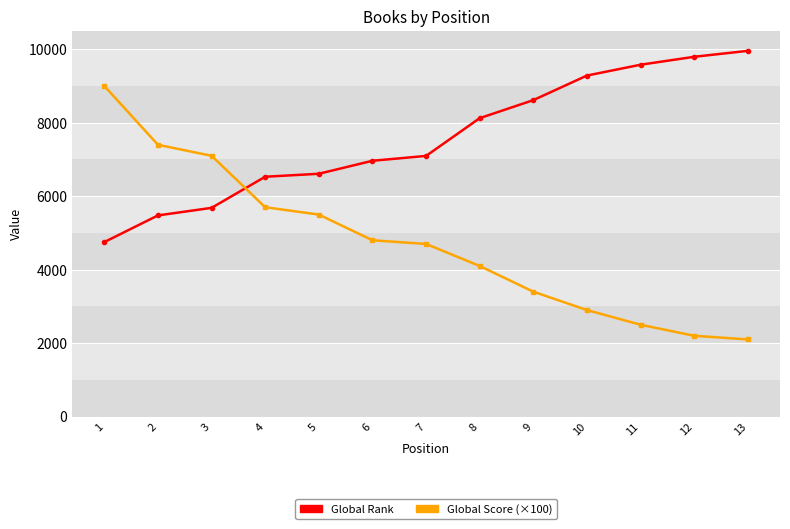

Between 3 and 10, which series saw the biggest shift?

Global Score (×100)